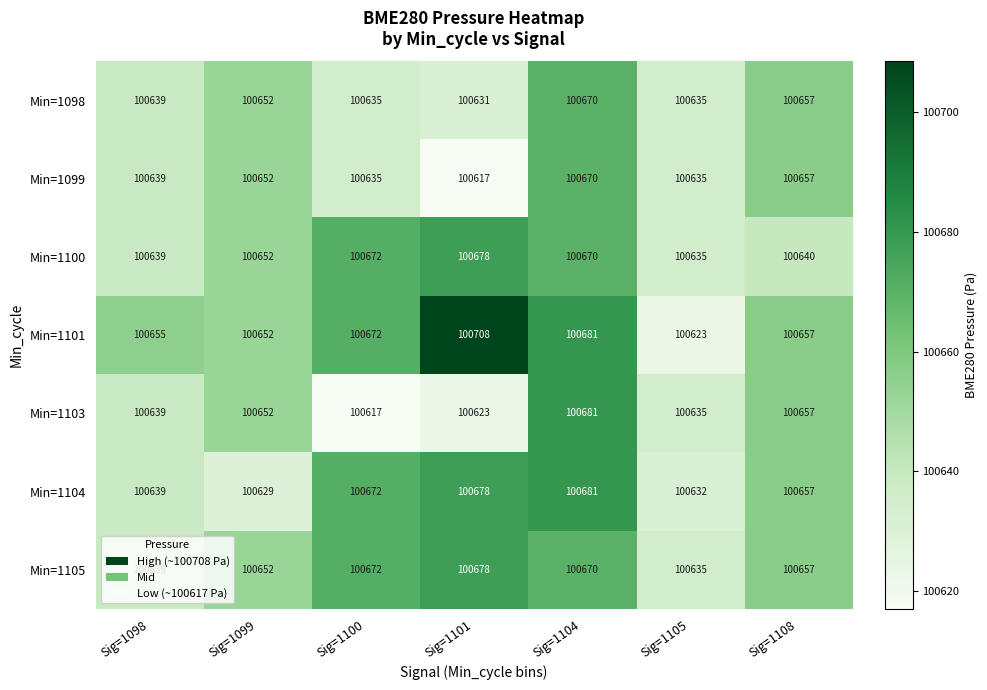

At which category does the chart reach its peak across all series?

Sig=1101